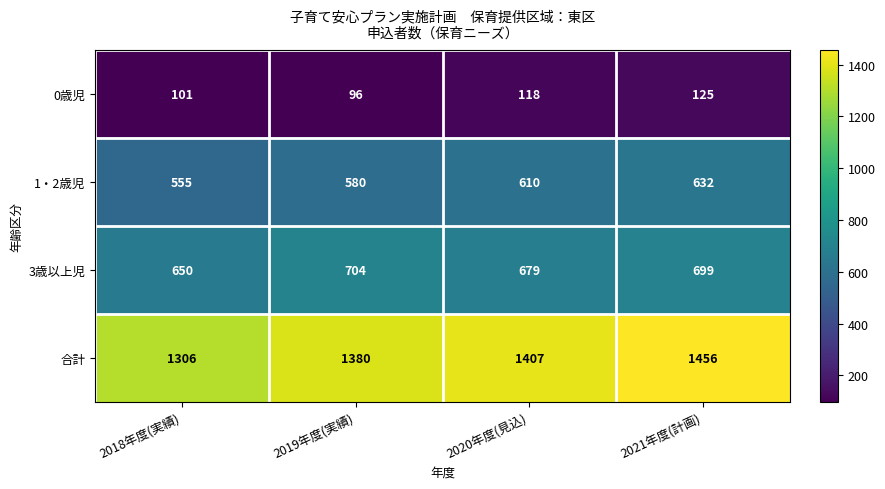

Which series has the largest total across all categories?

合計